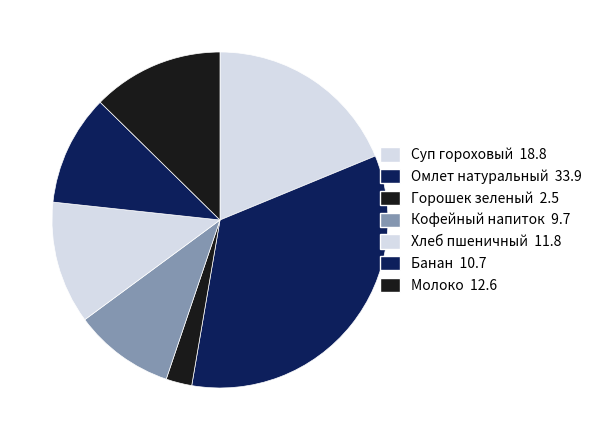

How many segments does this pie chart have?

7